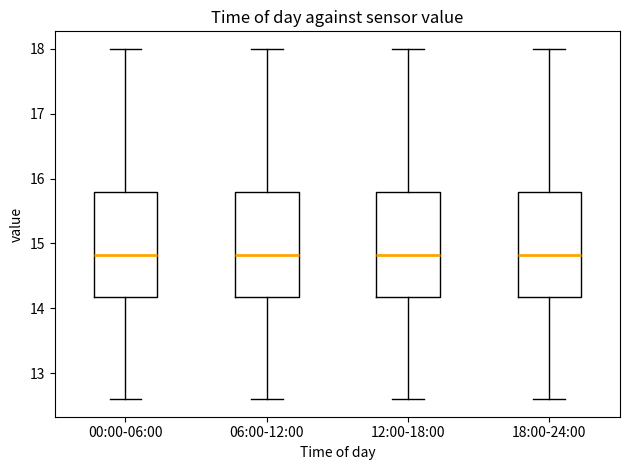

Where does the median line of the box for 00:00-06:00 sit on the y-axis? The values are not printed on the chart, so give them approximately, as read against the axis.

14.8